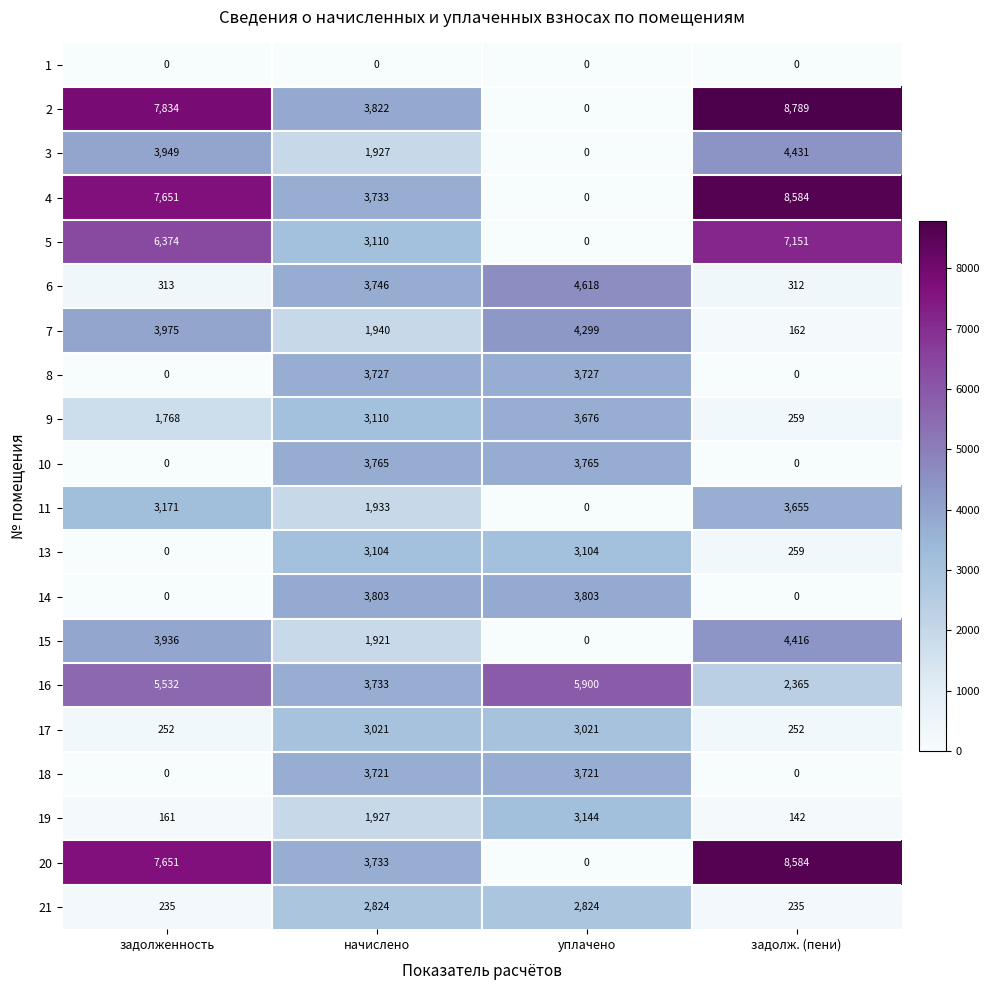

The value of 14 at задолж. (пени) is -1908. True or false?

False